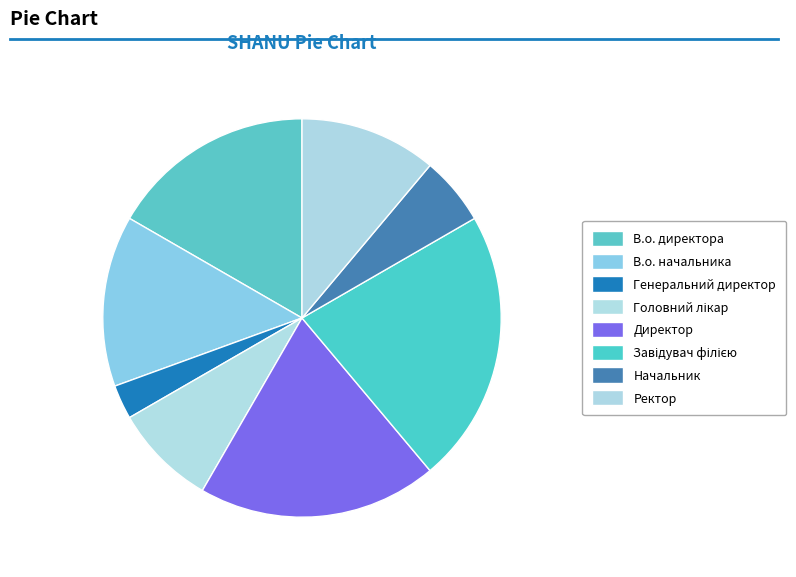

The Генеральний директор slice represents 3% of the pie. True or false?

True